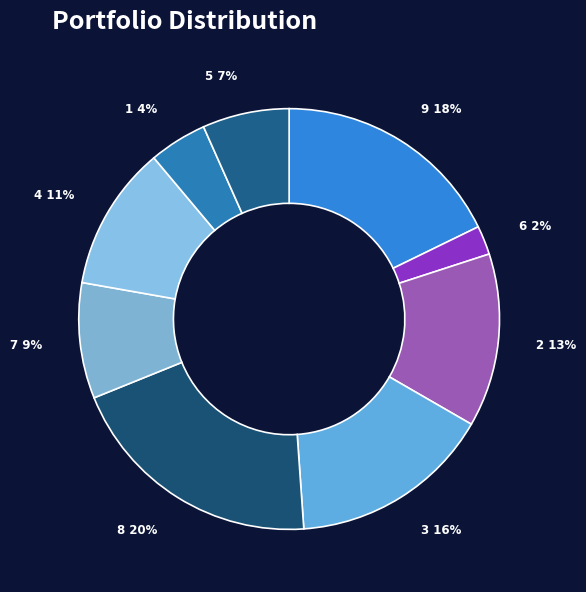

Which slice is the smallest?

6